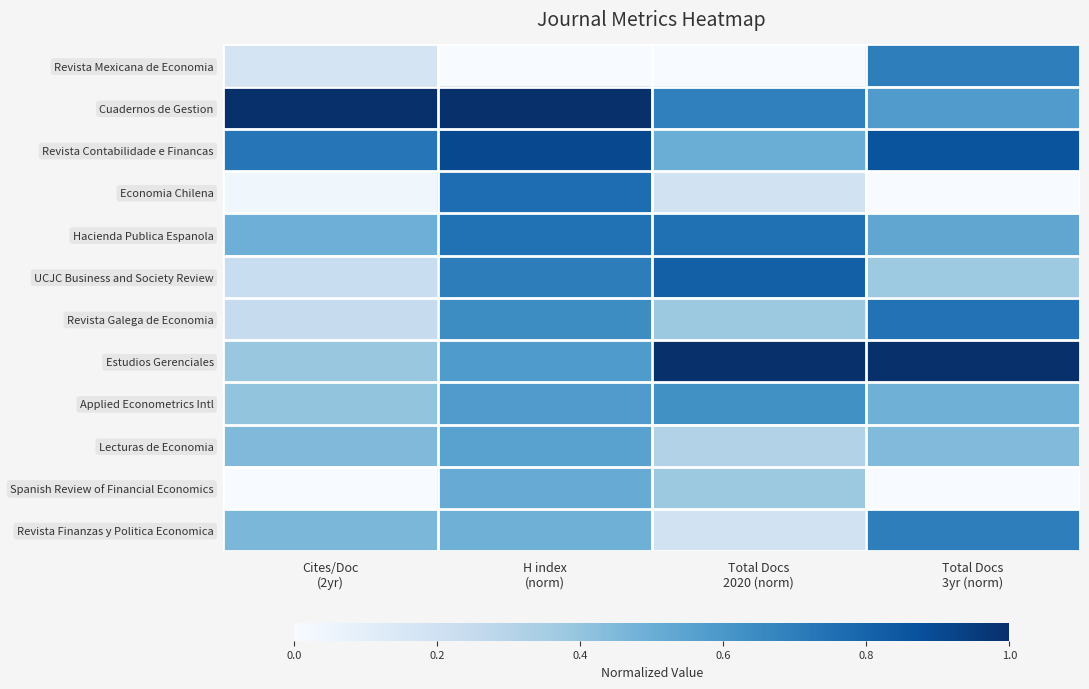

At Cites/Doc (2yr), list the series in order from largest to smallest.

Cuadernos de Gestion, Revista Contabilidade e Financas, Hacienda Publica Espanola, Revista Finanzas y Politica Economica, Lecturas de Economia, Applied Econometrics Intl, Estudios Gerenciales, Revista Galega de Economia, UCJC Business and Society Review, Revista Mexicana de Economia, Economia Chilena, Spanish Review of Financial Economics